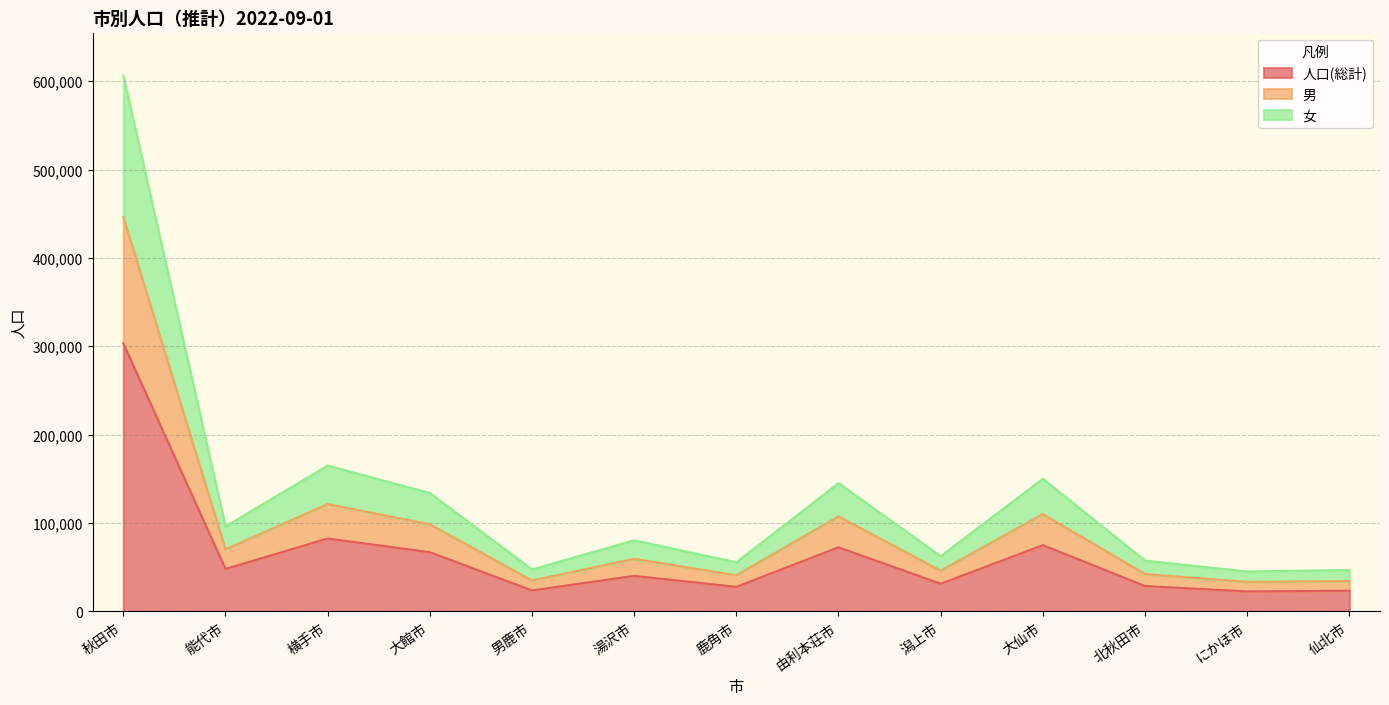

What is the label of the 11th point from the left?

北秋田市